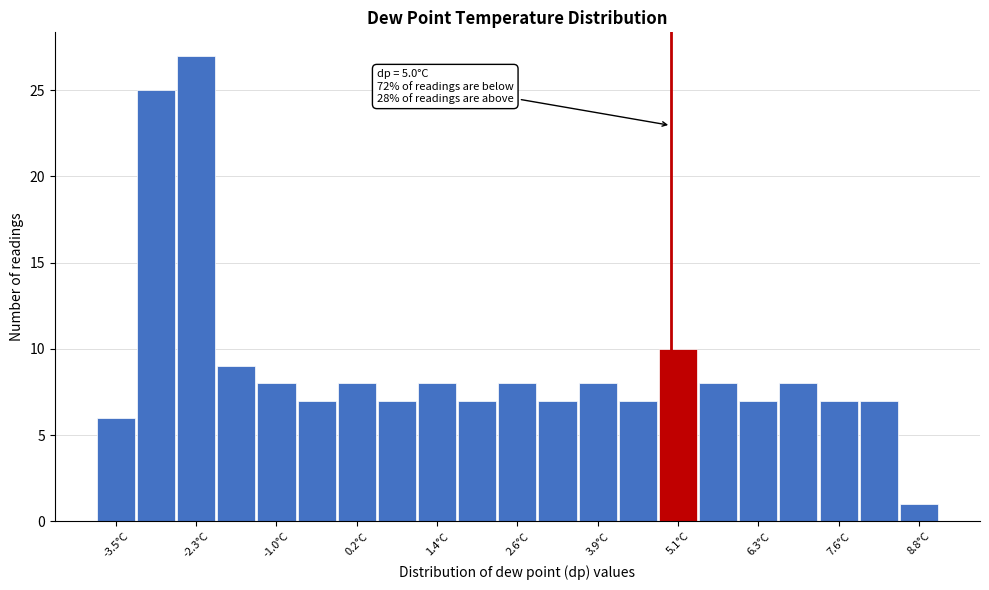

Read against the x-axis, roughly where is the centre of the tallest bar?

-2.2